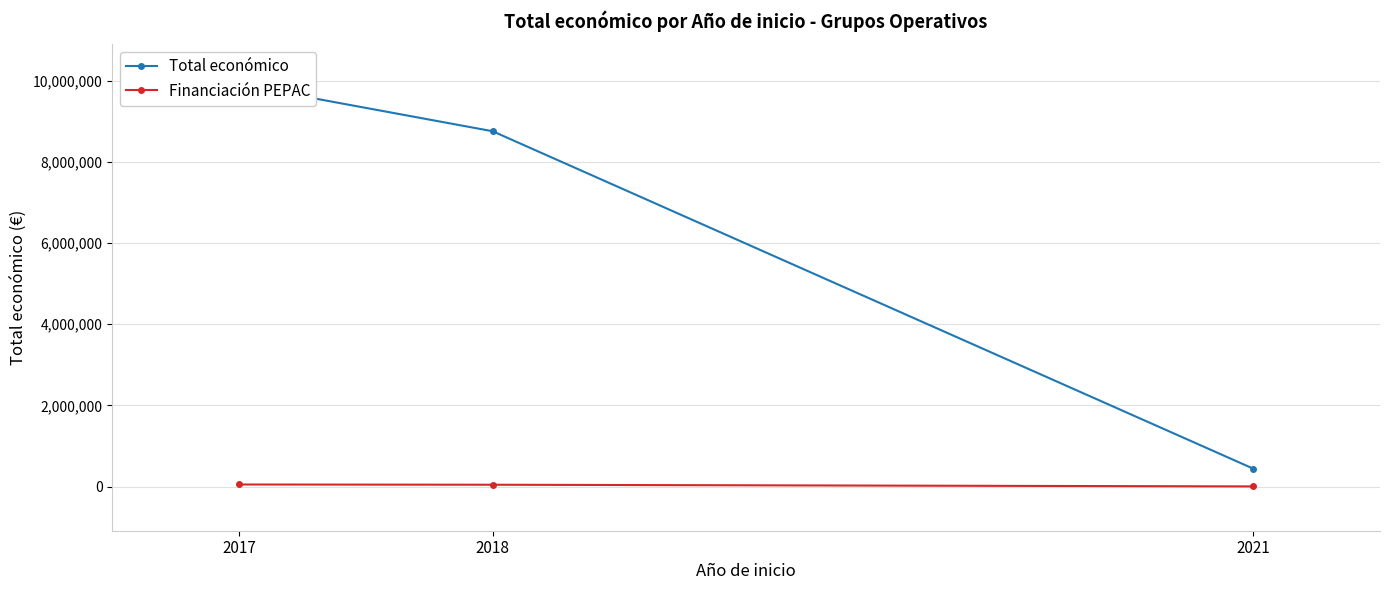

What is the smallest value displayed?

2201.6